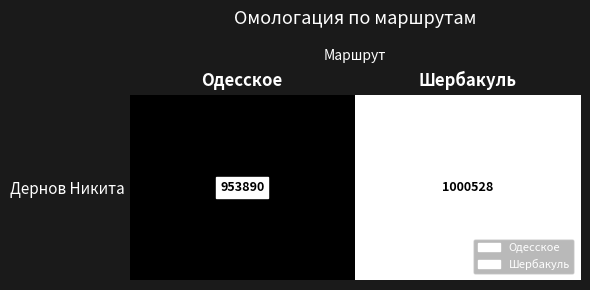

What is the minimum value shown in the chart?

953890